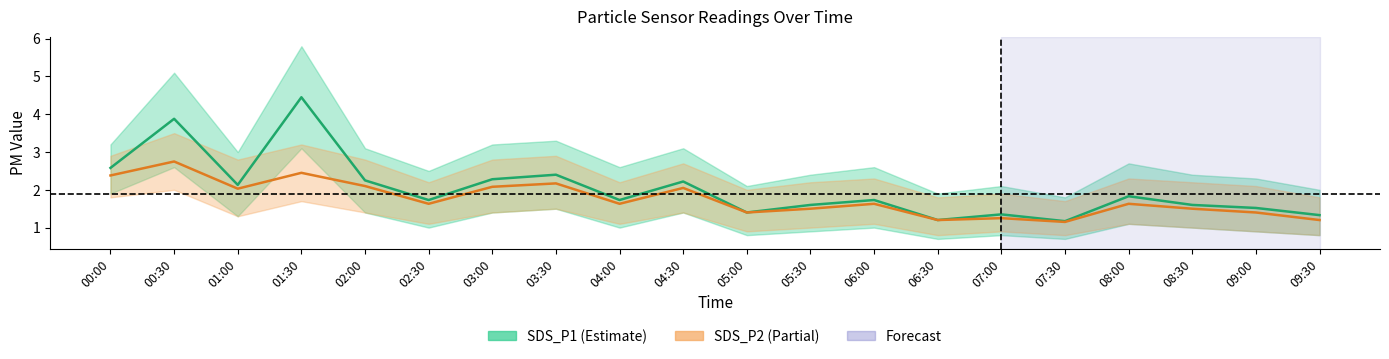

At which category does SDS_P1 reach its first local valley?

01:00